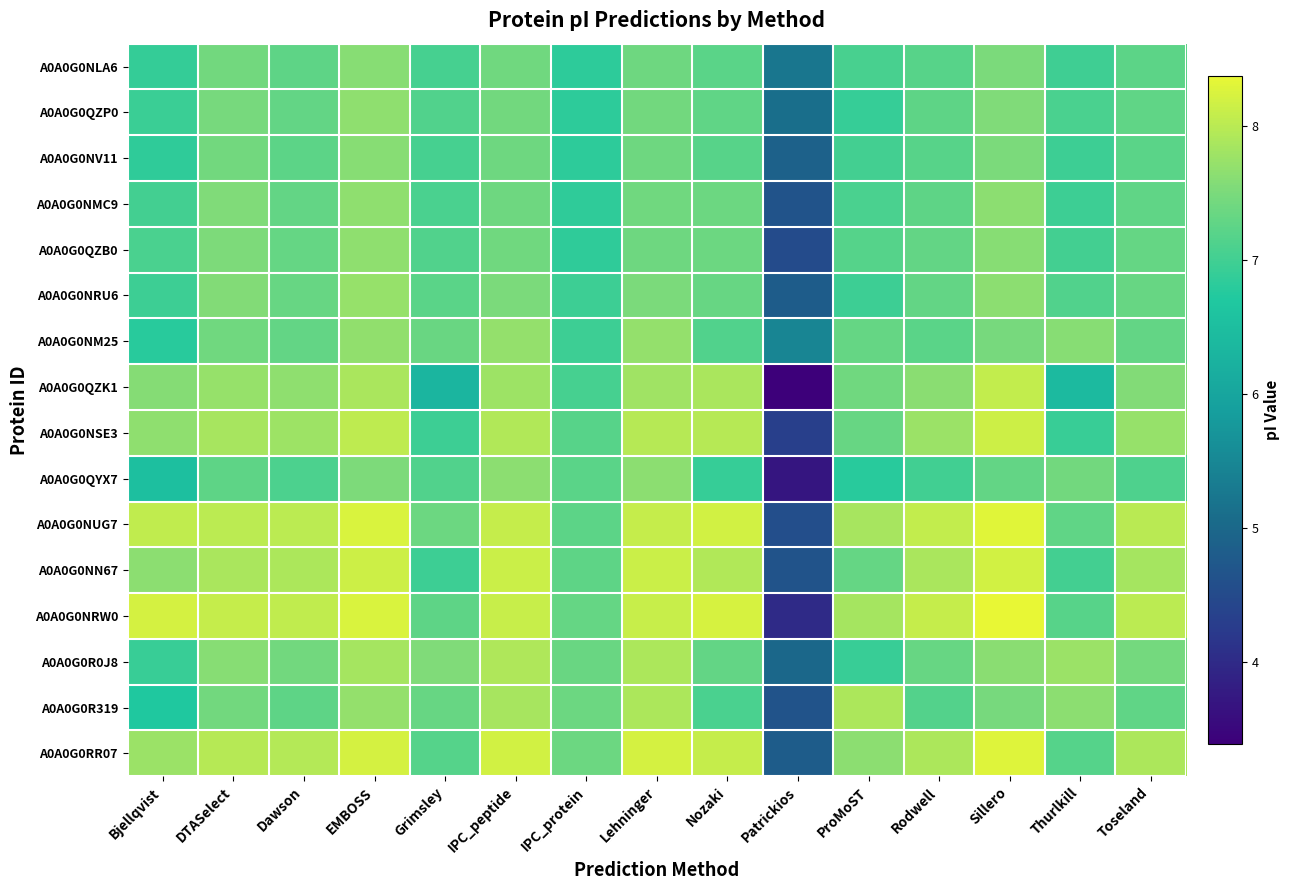

How many data points does each series have?

15